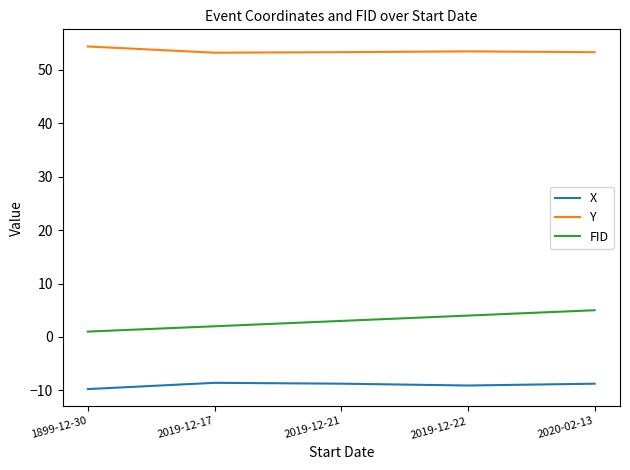

What is the spread (max minus min) of values at 2019-12-21?

62.0